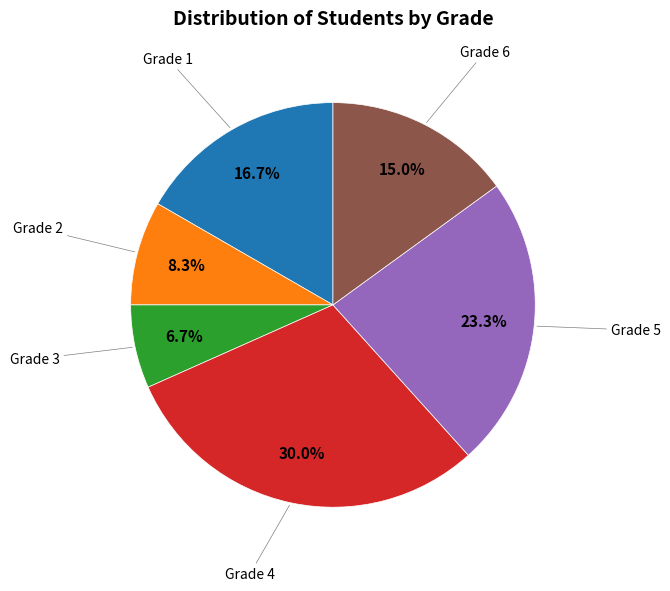

Which category has the biggest portion of the pie?

Grade 4